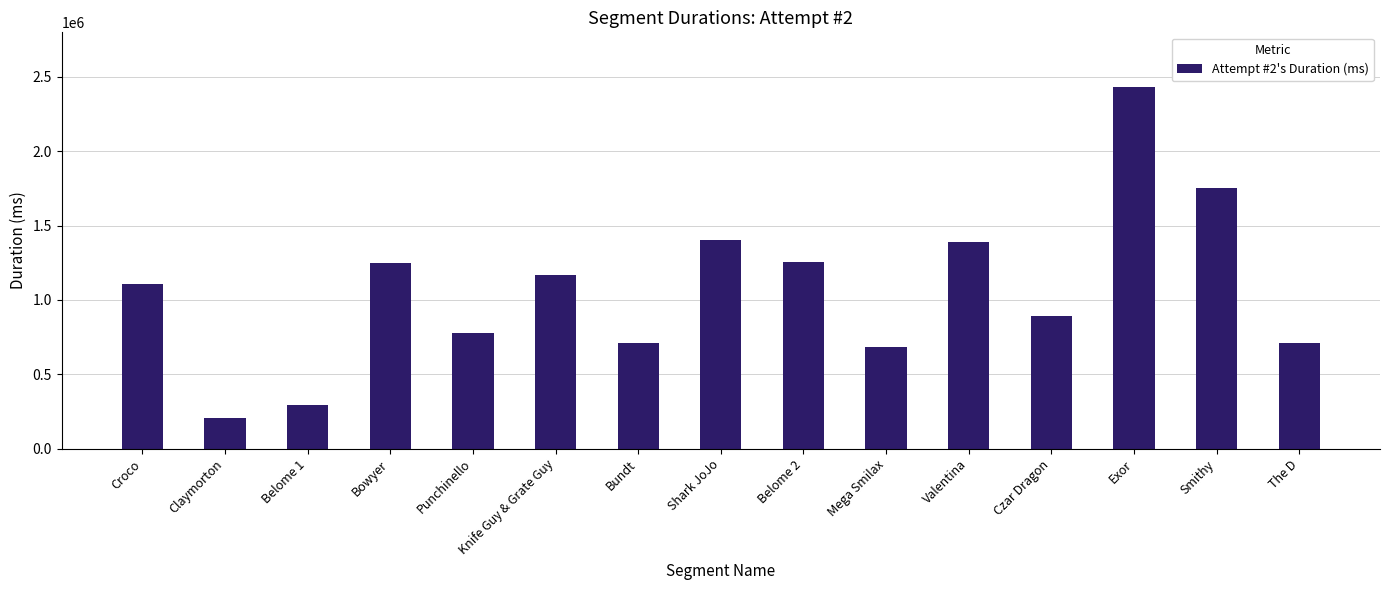

Approximately how many times larger is the value at Exor compared to Knife Guy & Grate Guy?

2.1